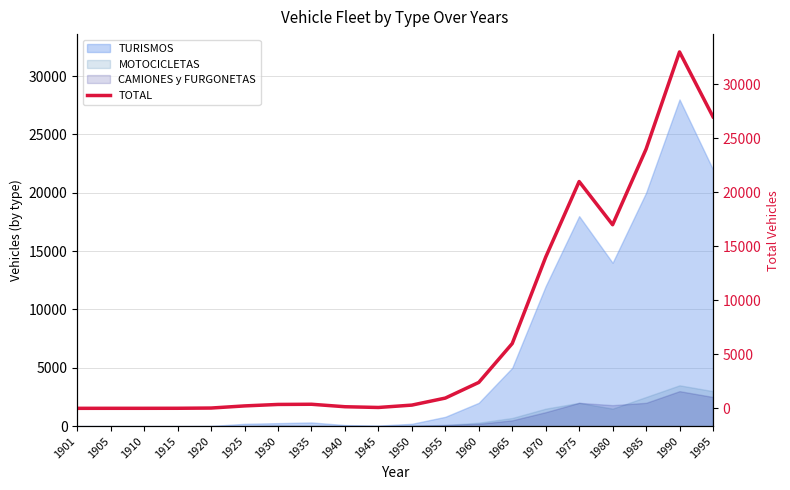

Where is the data nearest to the value 16500?

1980